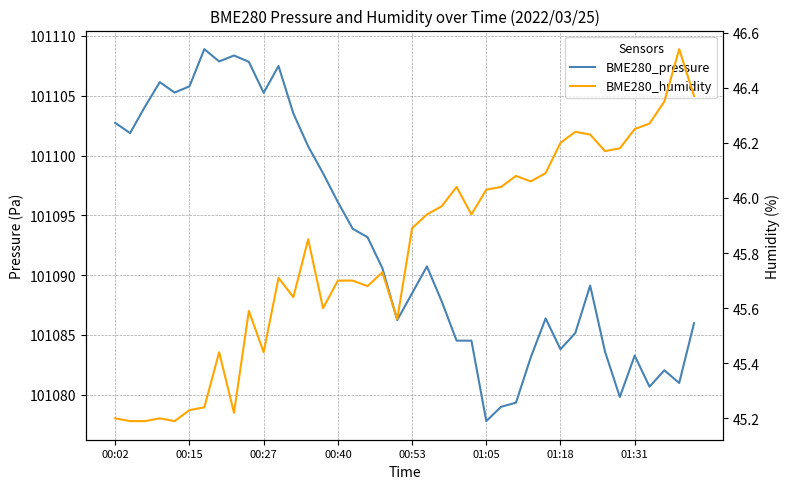

True or false: BME280_pressure and BME280_humidity intersect in this chart.

False